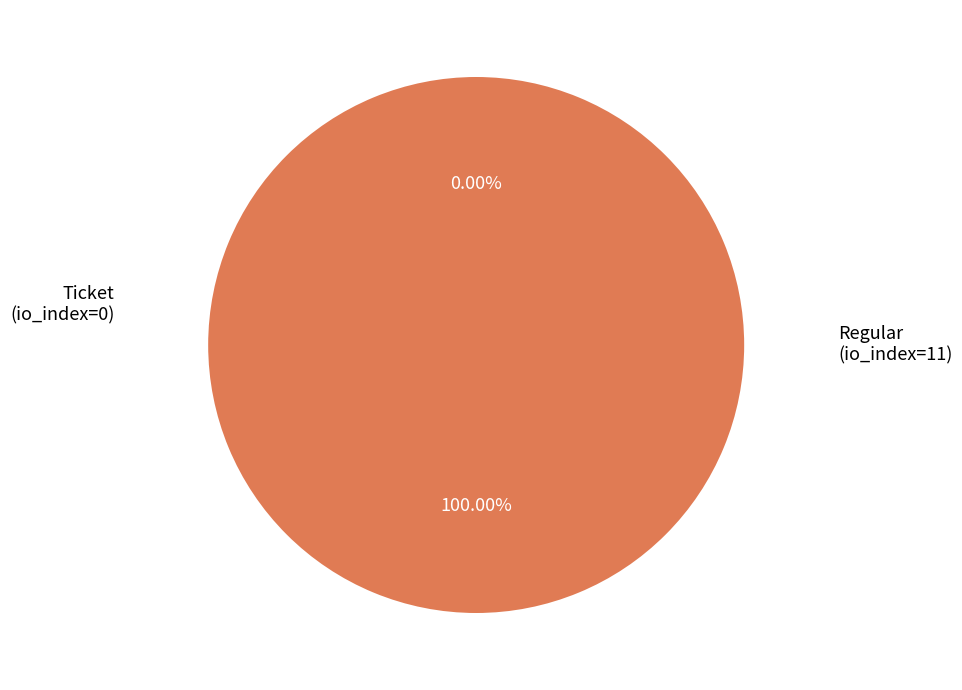

Between Regular (io_index=11) and Ticket (io_index=0), which is larger?

Regular (io_index=11)